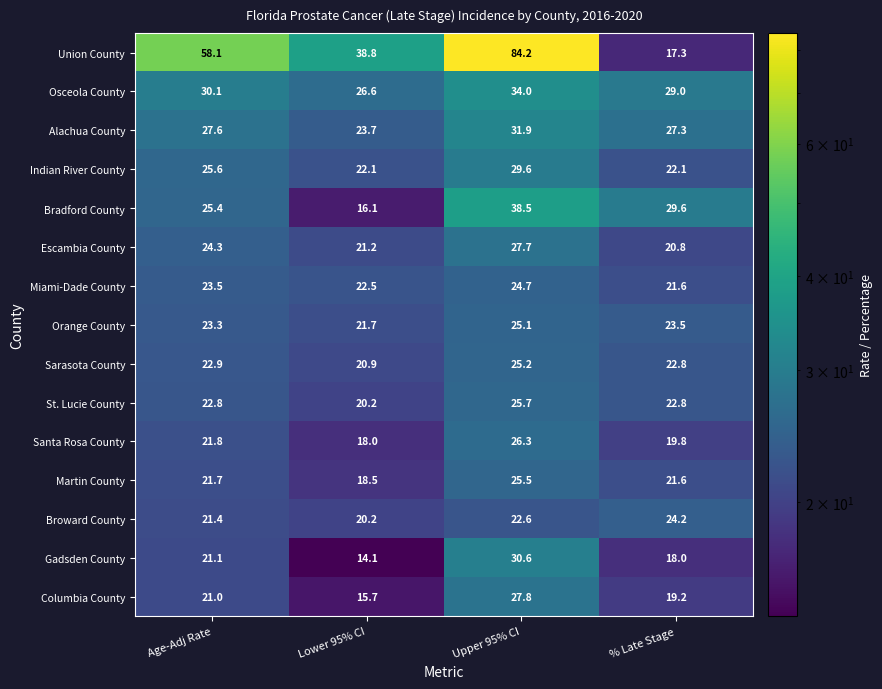

Is it true that Bradford County equals 12.9 at Upper 95% CI?

False